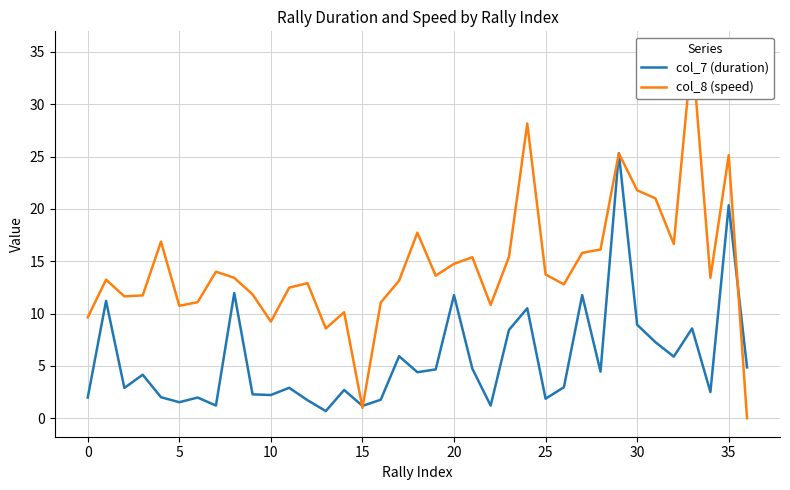

What is the highest value of the col_7 (duration) series?

25.3